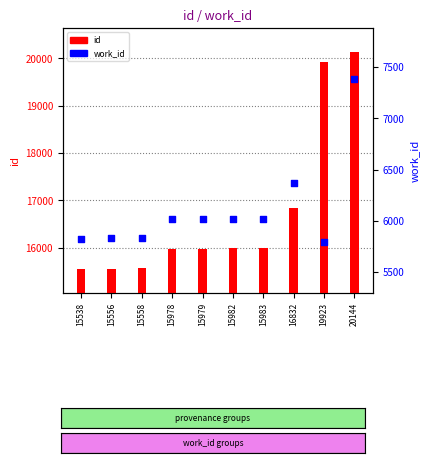

Which series contains the lowest Y value?

work_id